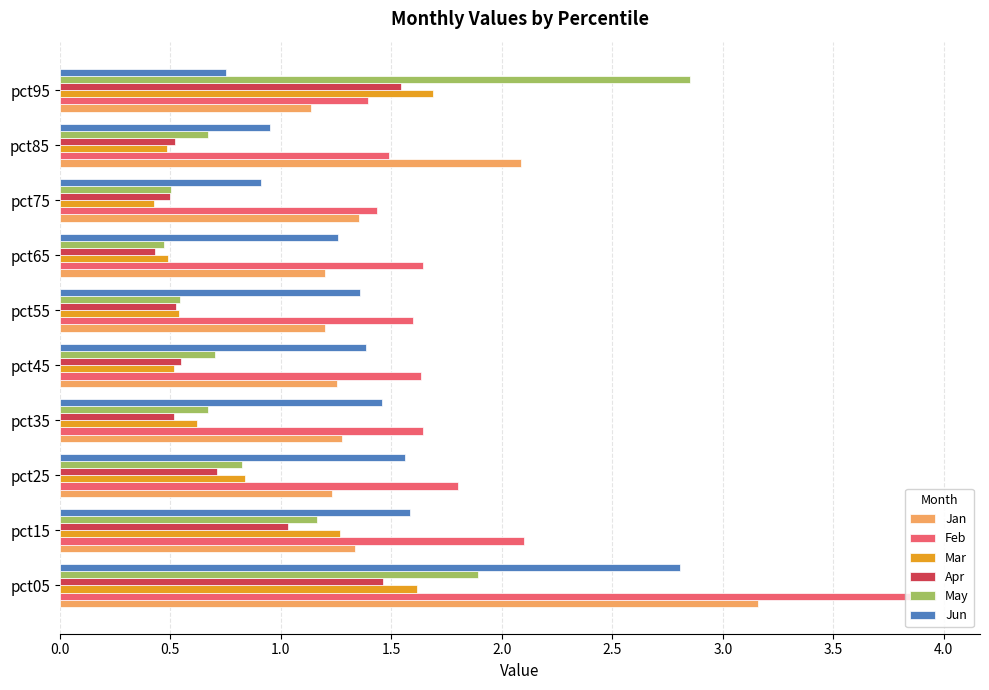

What are all the series names shown in the legend?

Jan, Feb, Mar, Apr, May, Jun